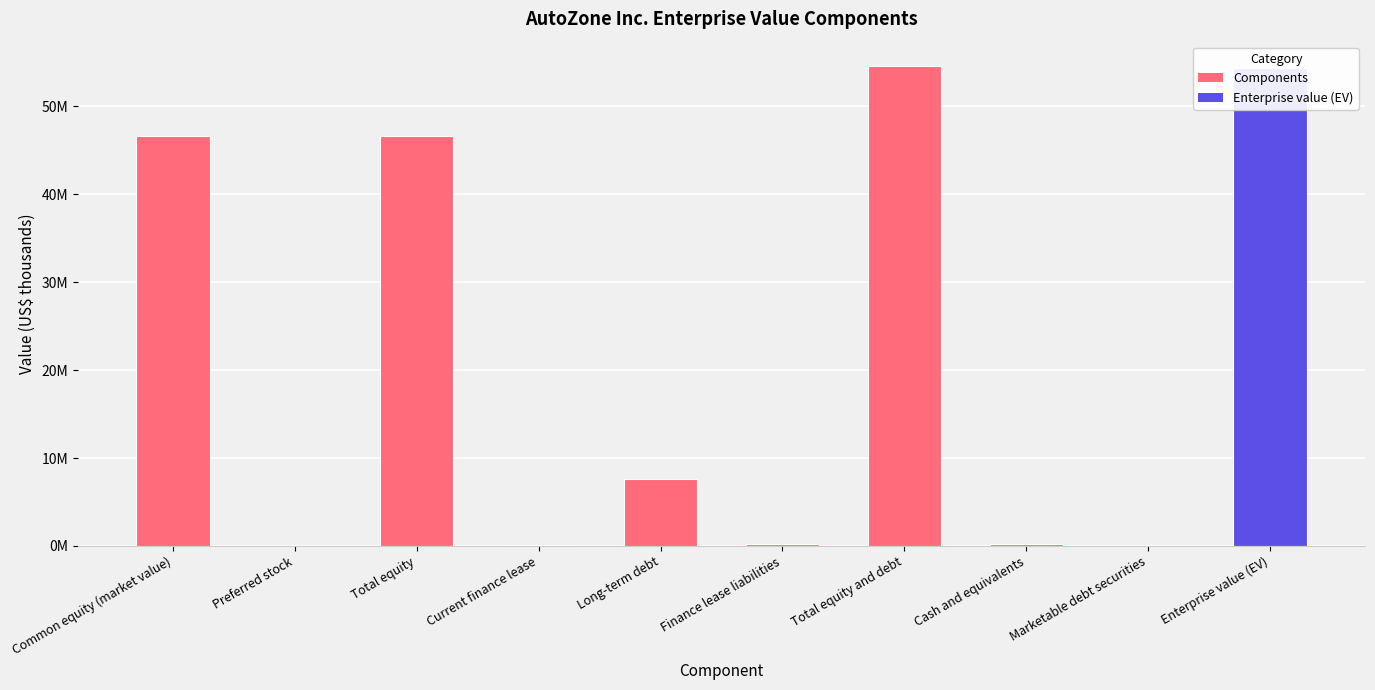

What is the average value?

21041866